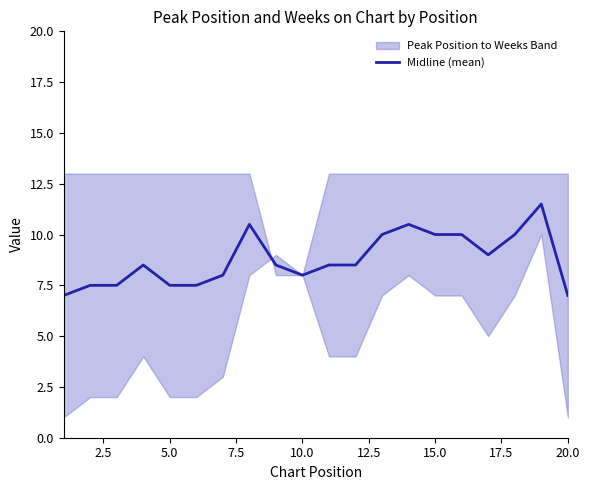

What is the minimum value for Midline (mean)?

7.0